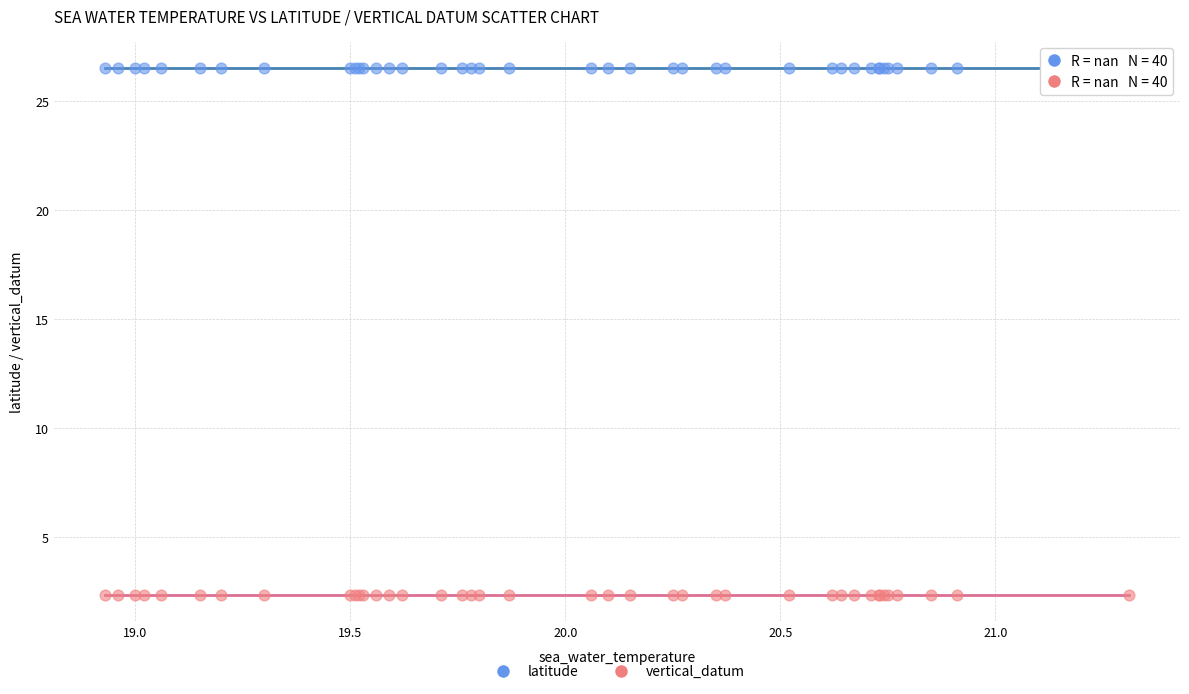

Which series contains the highest Y value?

latitude